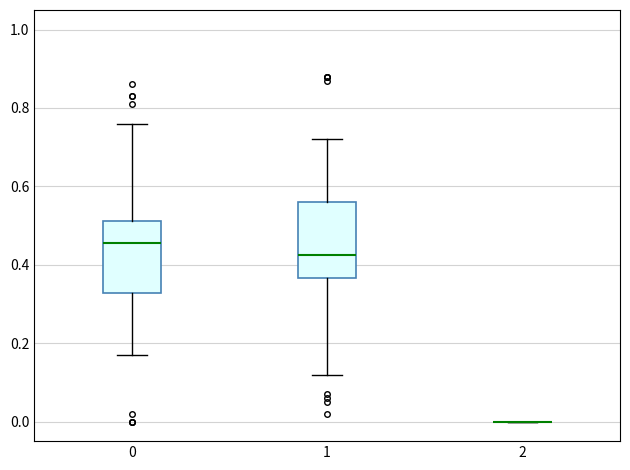

Reading left to right, read every box against the y-axis: the position of its median line, the range the box covers, and the ends of its whiskers. The values are not printed on the chart, so give them approximately, as read against the axis.

0: median 0.46, box 0.32 to 0.52, whiskers 0.18 to 0.76
1: median 0.42, box 0.36 to 0.56, whiskers 0.12 to 0.72
2: box collapsed to a line at 0.00, whiskers 0.00 to 0.00